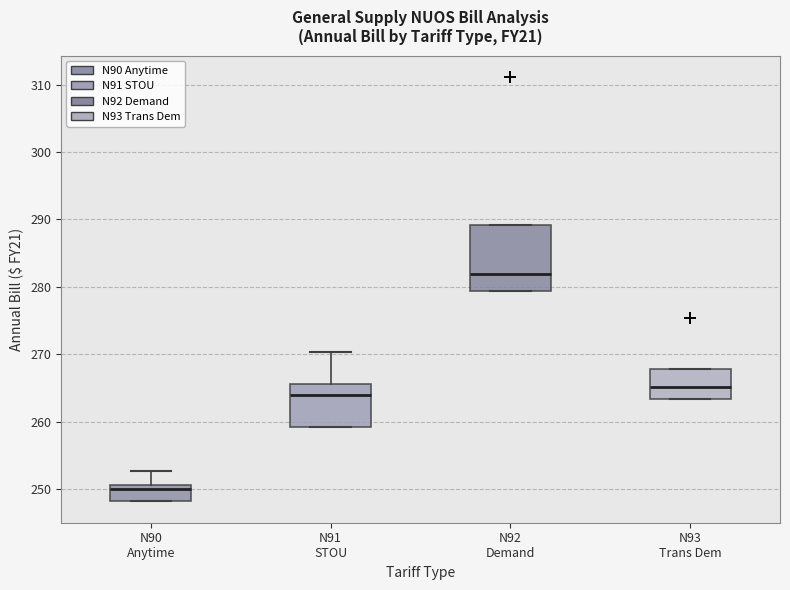

Reading left to right, transcribe this box plot: for each box, give where its median line is, the range the box spans, and where its two whiskers end, as read against the y-axis. The values are not printed on the chart, so give them approximately, as read against the axis.

N90 Anytime: median 250, box 248 to 251, whiskers 248 to 253
N91 STOU: median 264, box 259 to 266, whiskers 259 to 270
N92 Demand: median 282, box 279 to 289, whiskers 279 to 289
N93 Trans Dem: median 265, box 263 to 268, whiskers 263 to 268